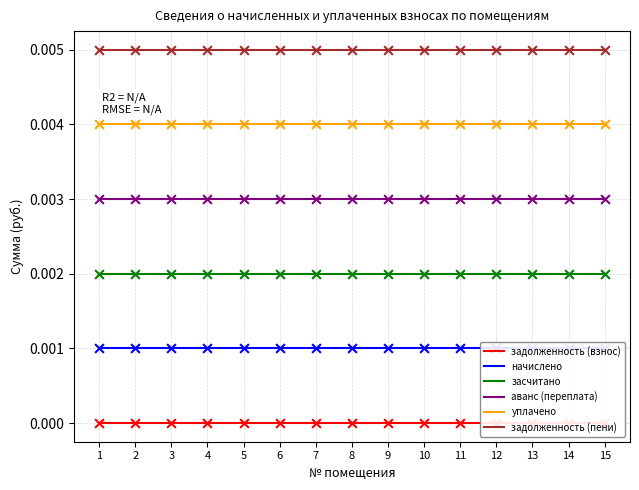

Which series reaches the maximum Y coordinate?

задолженность (пени)